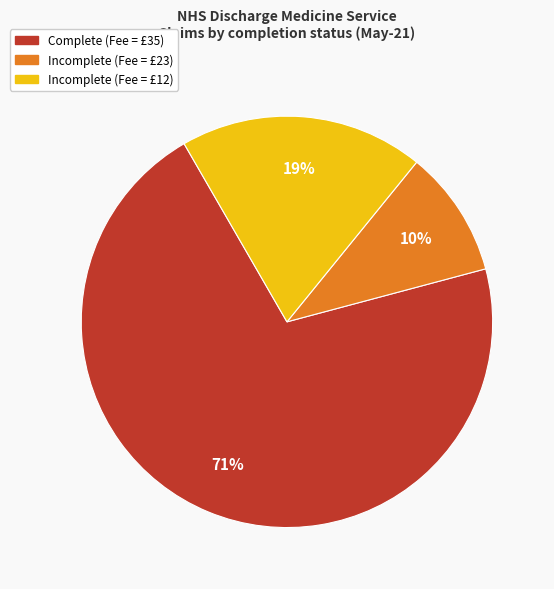

How many slices are in this pie chart?

3